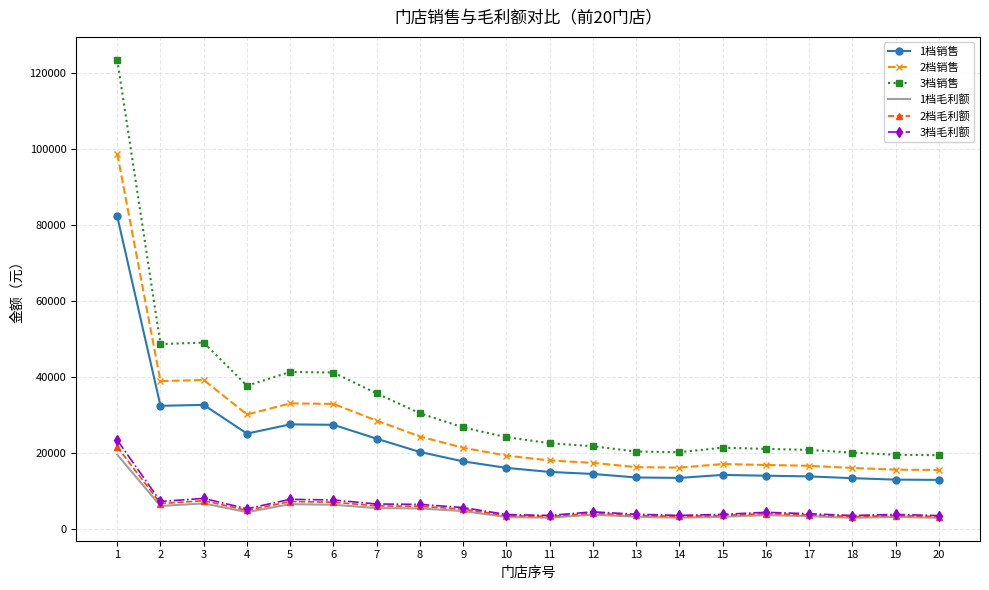

True or false: 1档毛利额 and 2档销售 cross at least once.

False